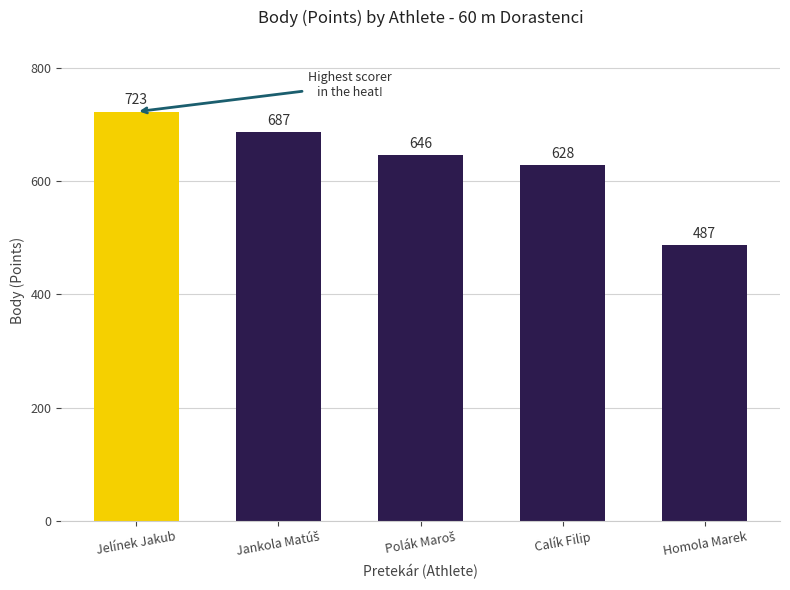

What is the value of the 3rd bar from the left?

646